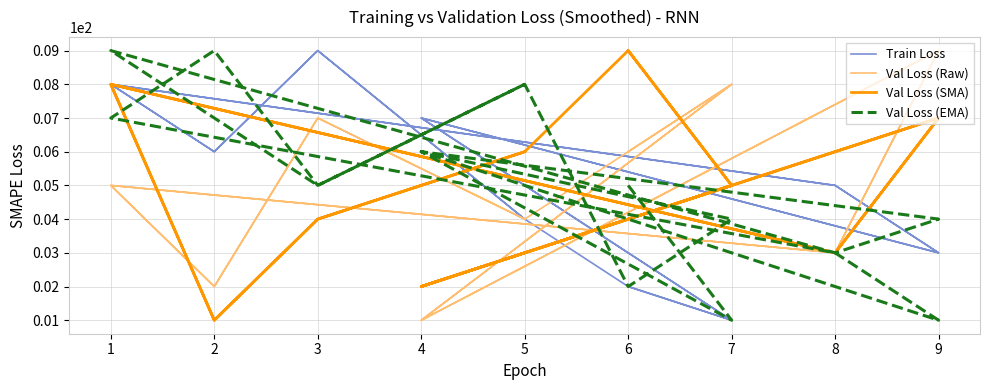

What is the average value of the Val Loss (EMA) series?

5